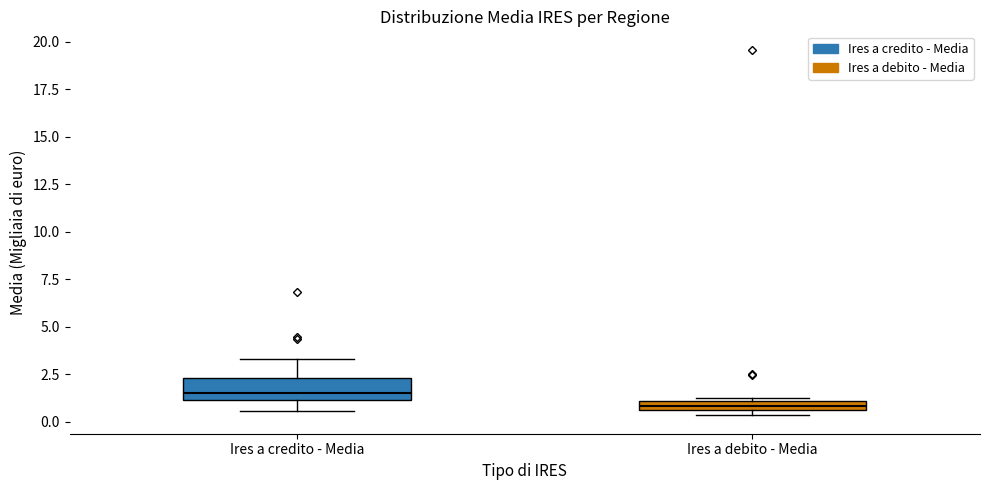

Which box's median line is the highest?

Ires a credito - Media